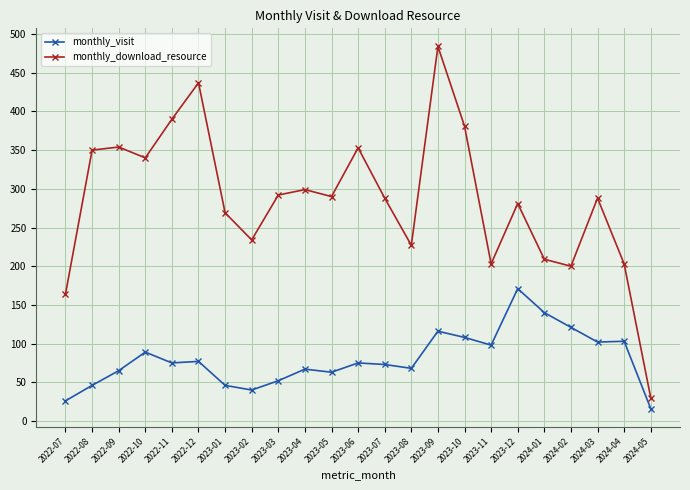

True or false: monthly_visit and monthly_download_resource intersect in this chart.

False